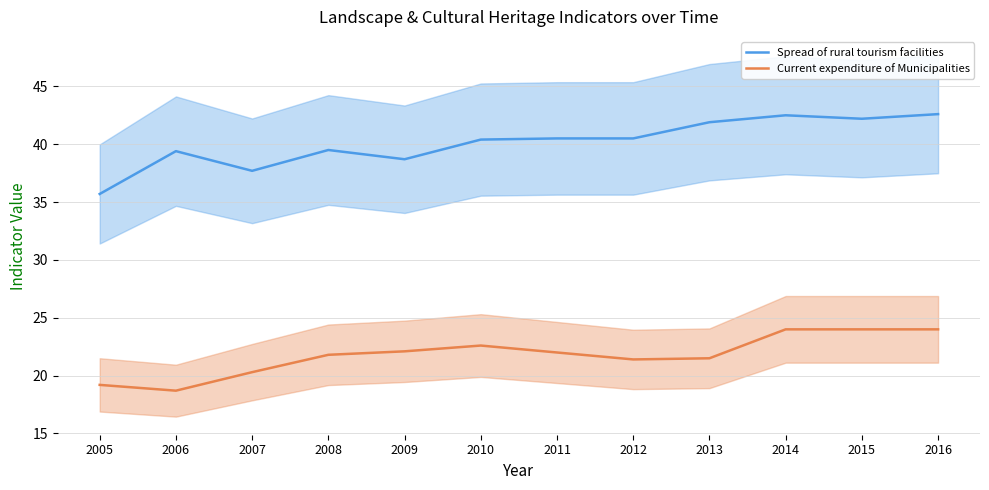

Which series has the widest spread of values?

Spread of rural tourism facilities